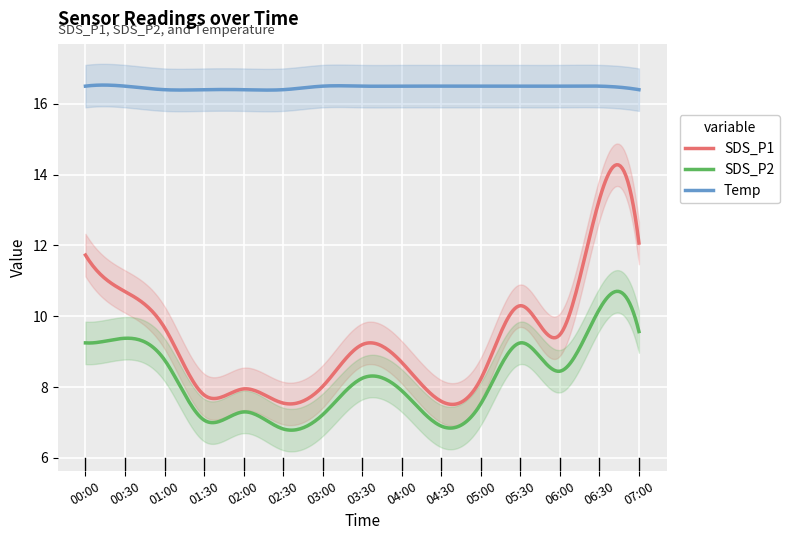

Reading left to right, transcribe all the data shown in this chart.

SDS_P1: 11.7	10.7	9.7	7.8	8.0	7.5	8.0	9.2	8.7	7.6	8.2	10.3	9.5	13.3	12.1
SDS_P2: 9.2	9.4	8.8	7.1	7.3	6.8	7.2	8.2	7.9	6.9	7.5	9.2	8.4	10.2	9.6
Temp: 16.5	16.5	16.4	16.4	16.4	16.4	16.5	16.5	16.5	16.5	16.5	16.5	16.5	16.5	16.4